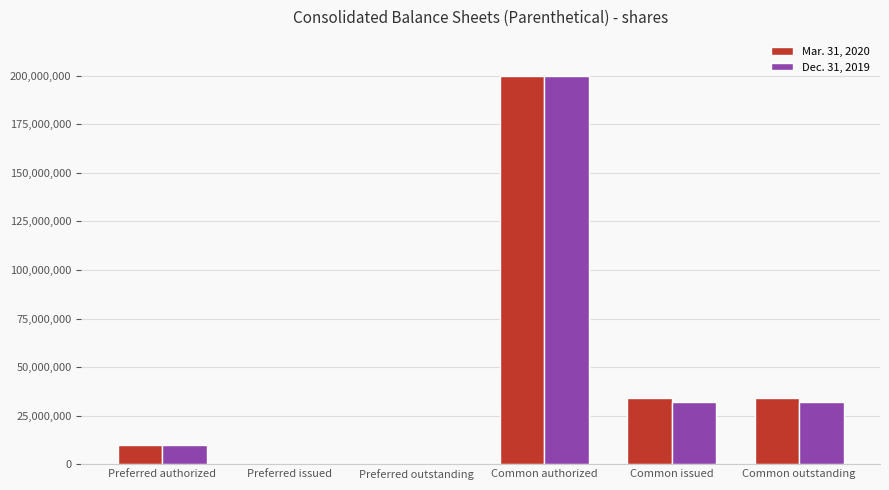

What is the total value across all series at Common issued?

66532109